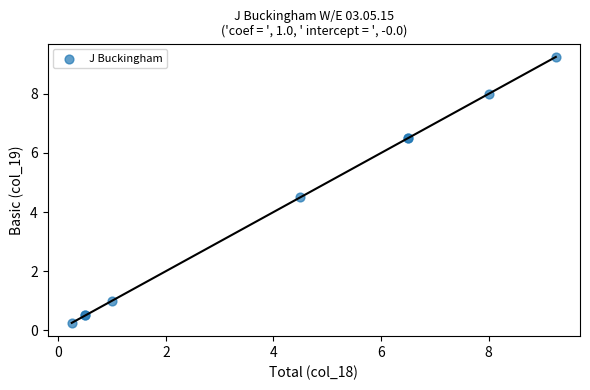

What Y value in the scatter plot is closest to 4?

4.5